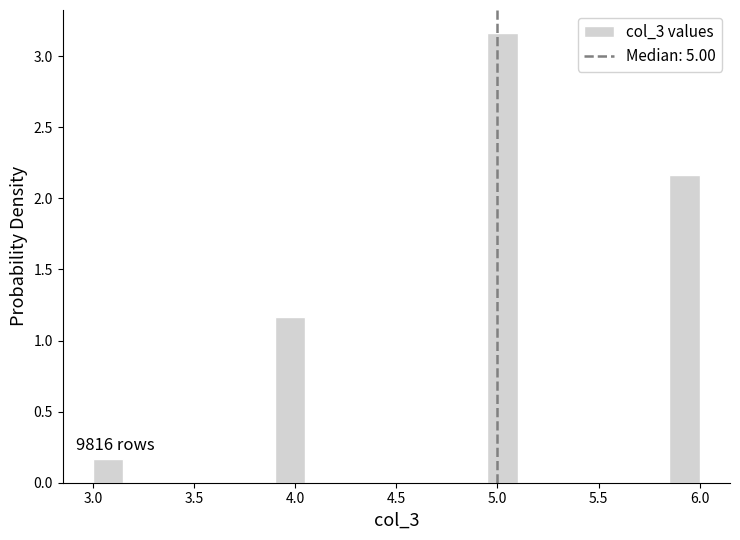

Around what value on the x-axis is the tallest bar? Give the approximate position of its centre, as read against the axis.

5.05